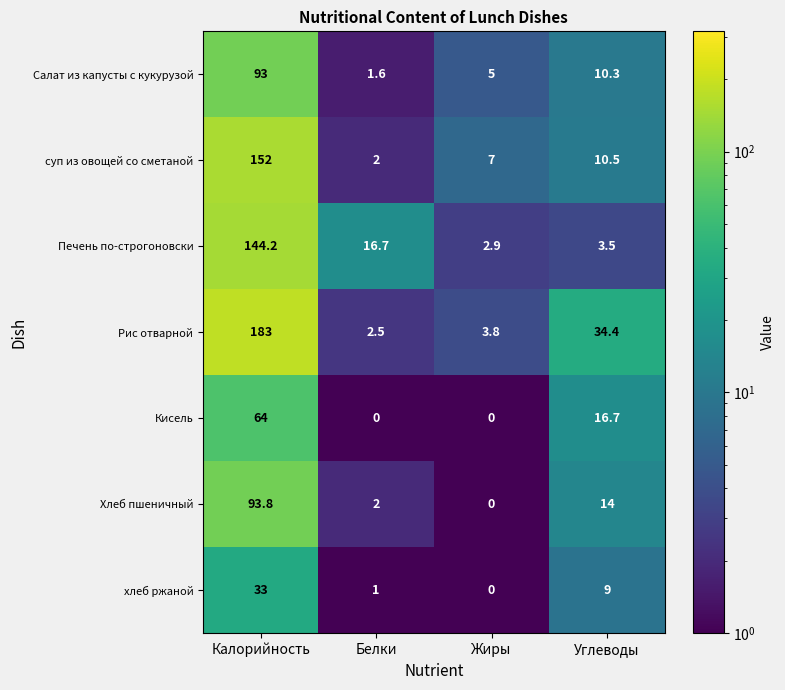

Between Белки and Углеводы, which series saw the biggest shift?

Рис отварной